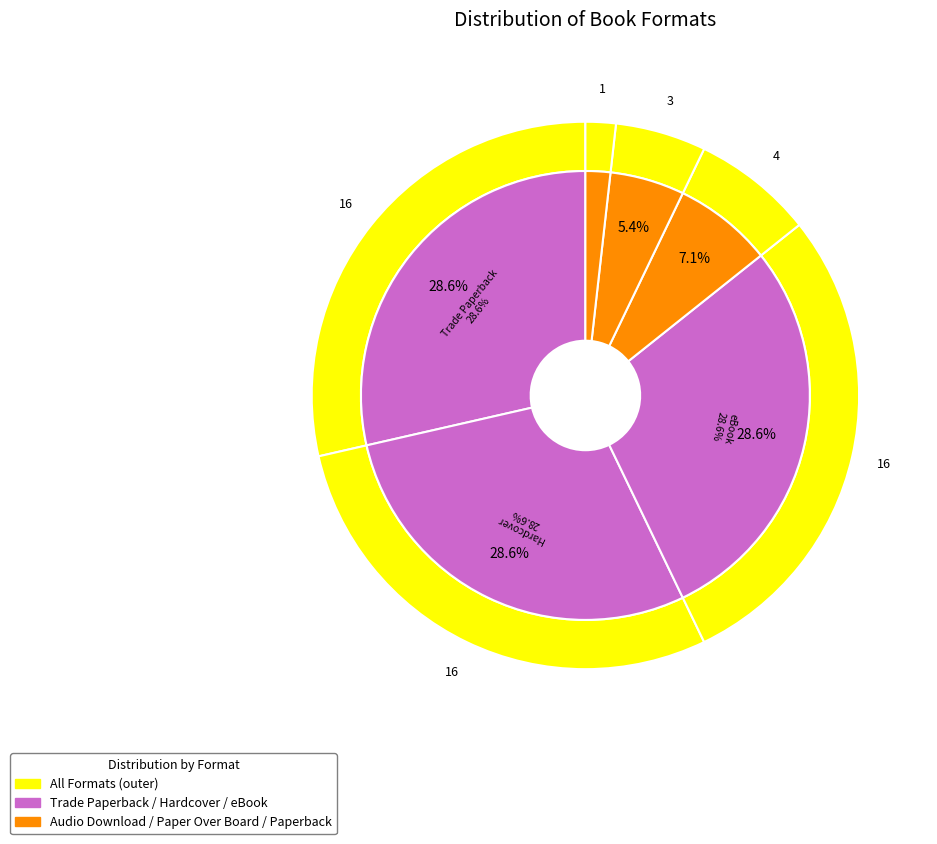

To the nearest percent, what is the average slice percentage?

17%